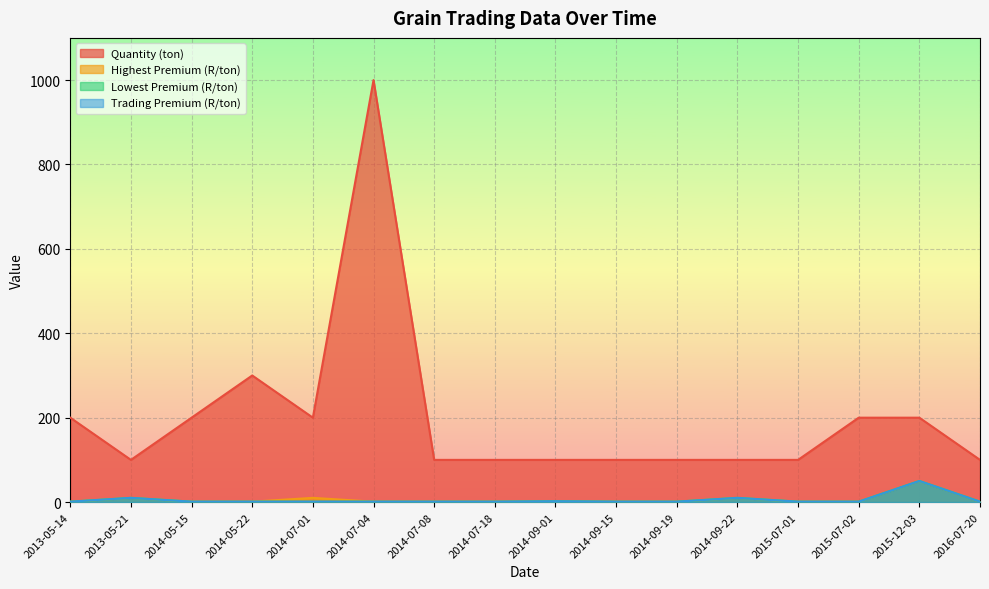

How many categories are shown in the chart?

16